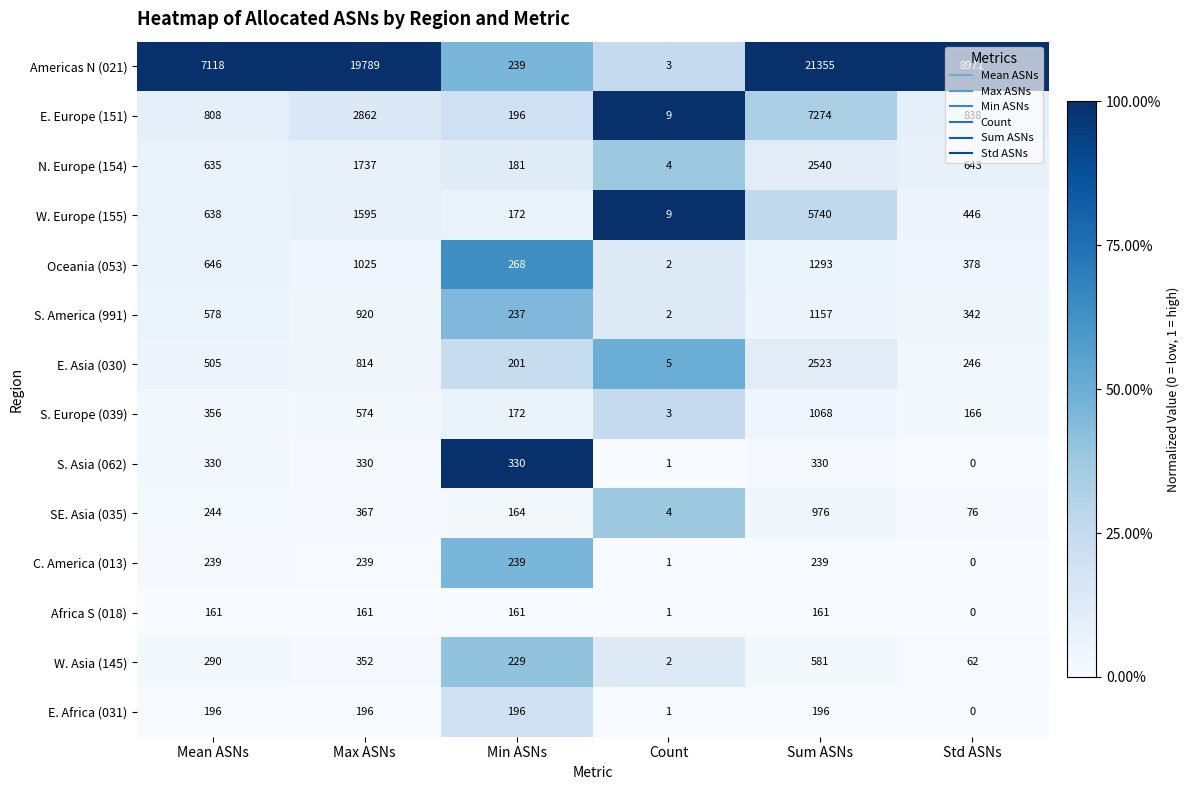

Is it true that E. Africa (031) equals 0 at Std ASNs?

True